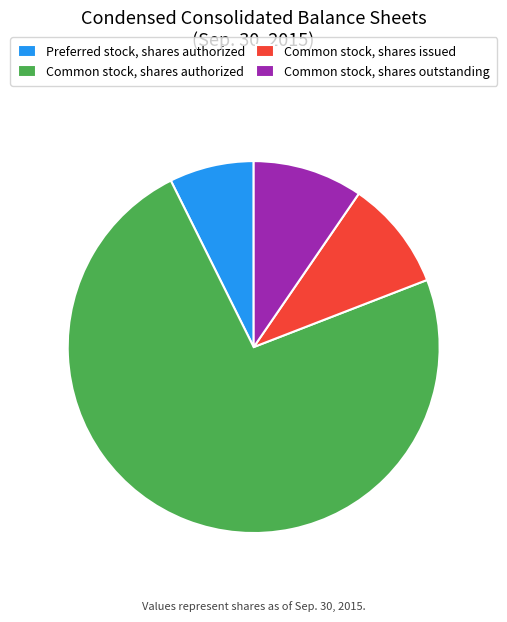

Is there a majority slice in this chart?

Yes